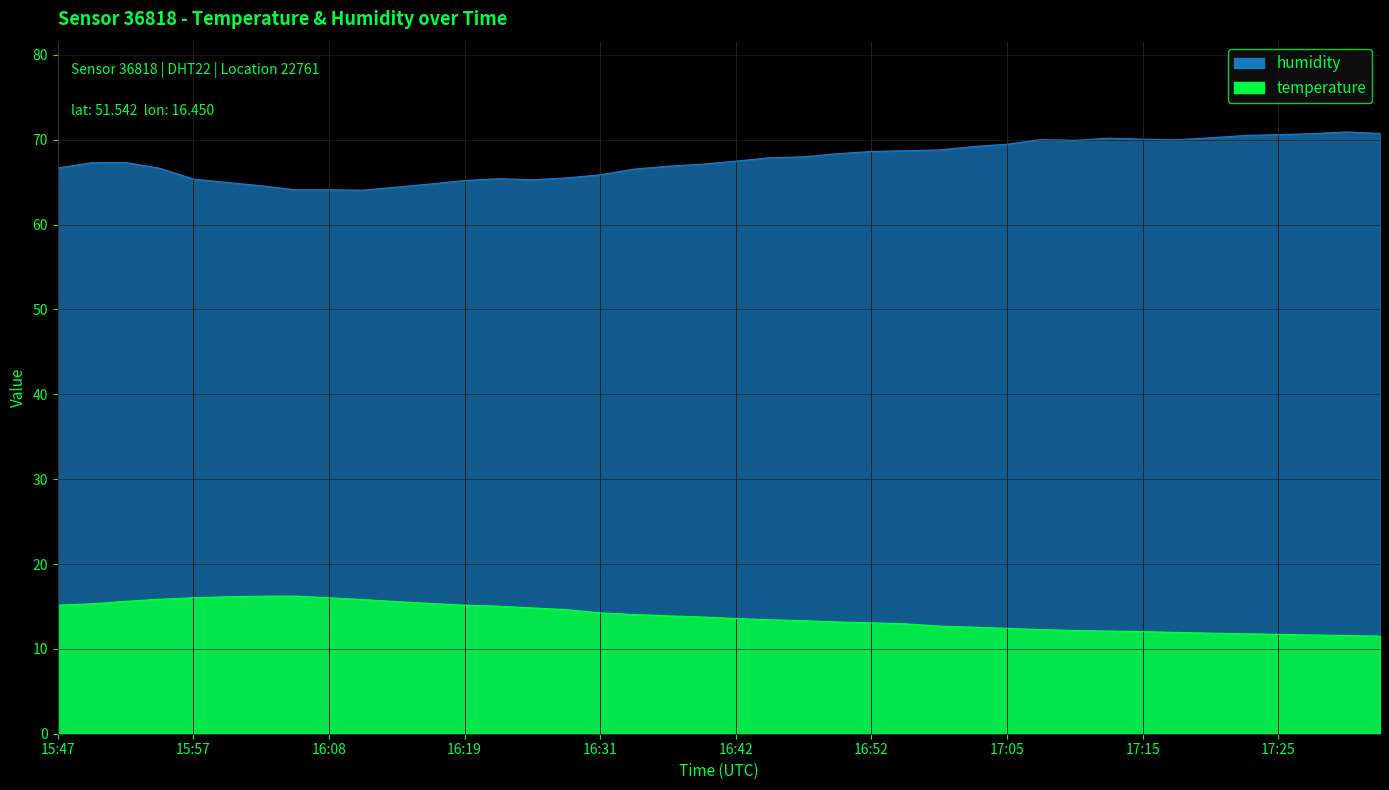

How many data points in humidity are above 67?

23